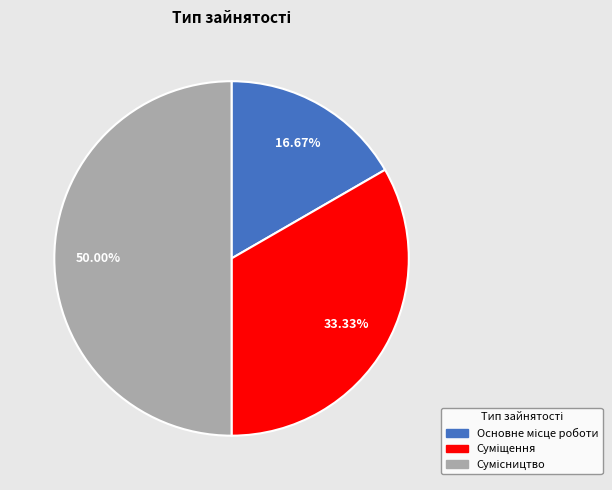

What portion of the pie excludes Основне місце роботи?

83.3%